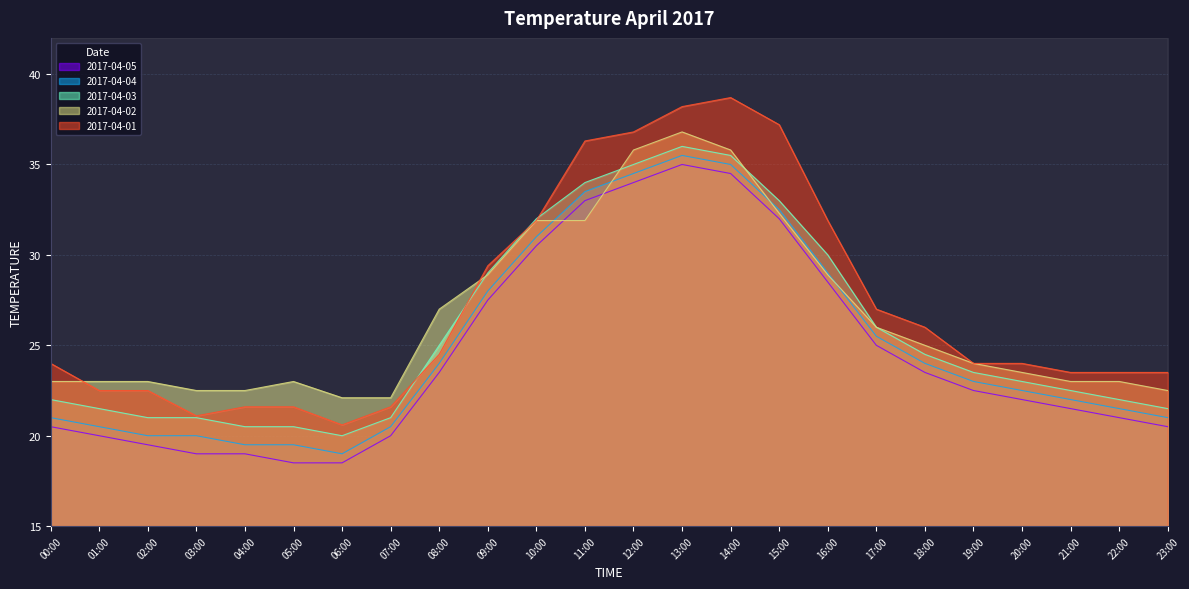

What is the label of the 21st point from the right?

03:00